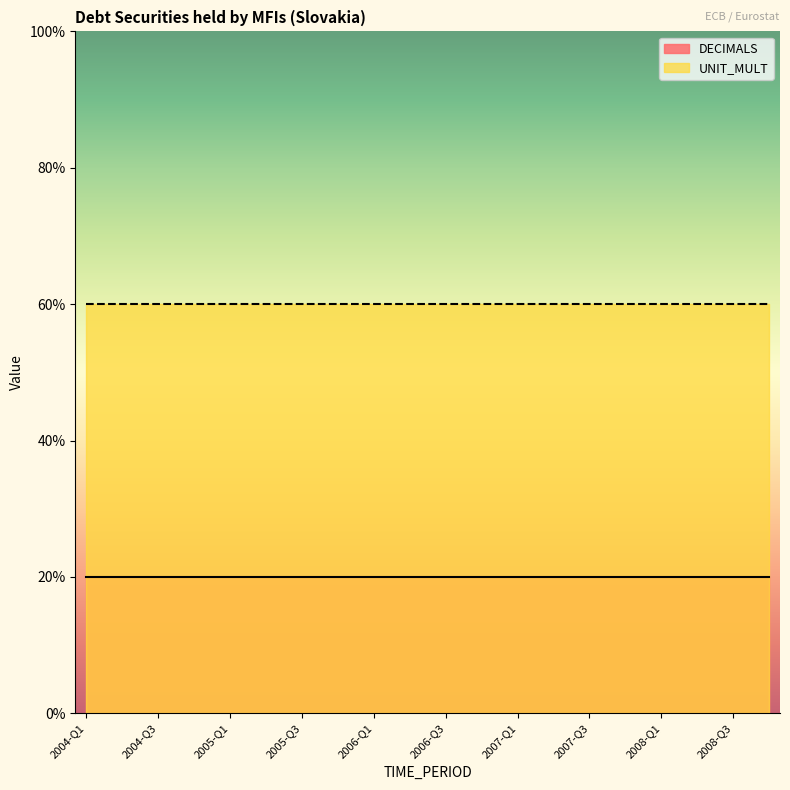

The value of UNIT_MULT at 2005-Q3 is 3. True or false?

False